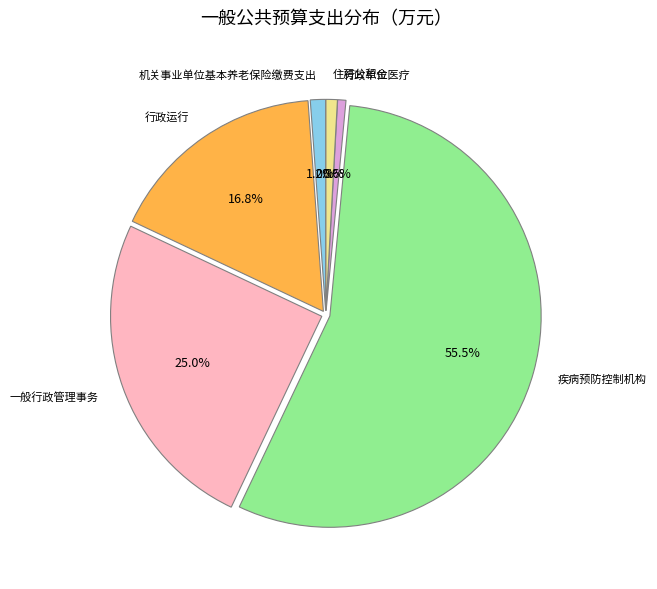

To the nearest percent, what percentage of the pie is 一般行政管理事务?

25%